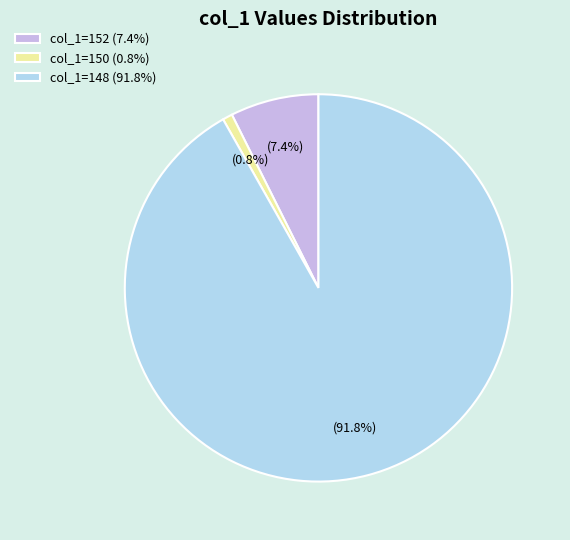

How many segments does this pie chart have?

3